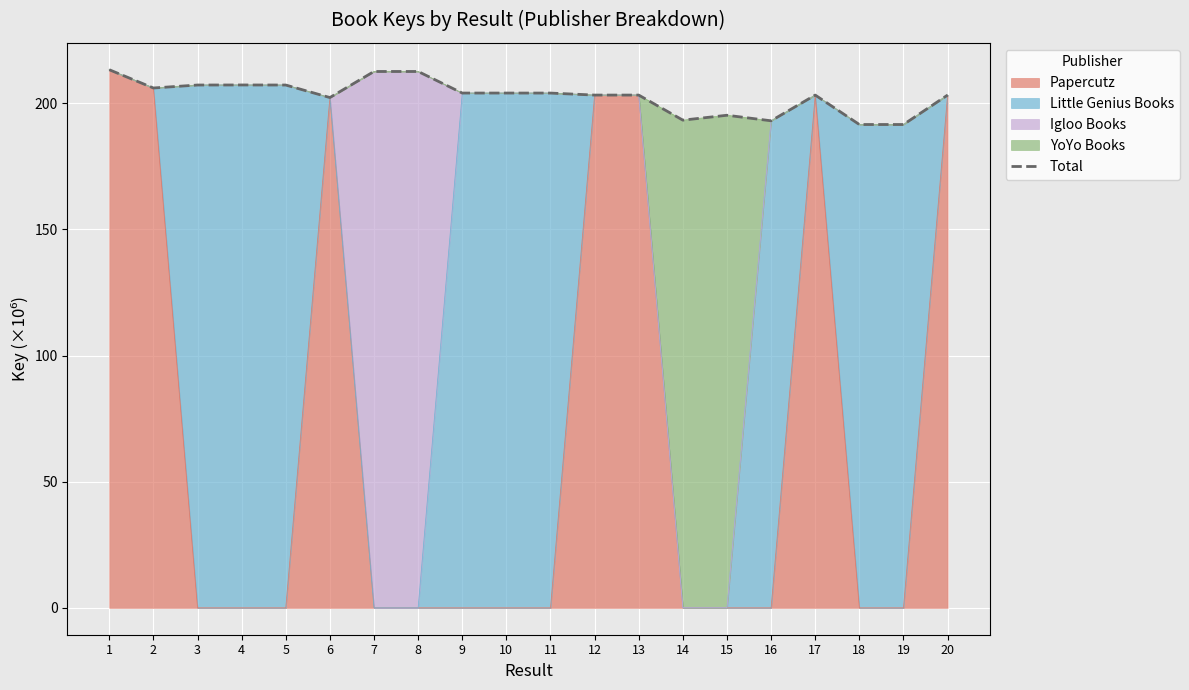

What is the value of the 6th point from the left?

202.3